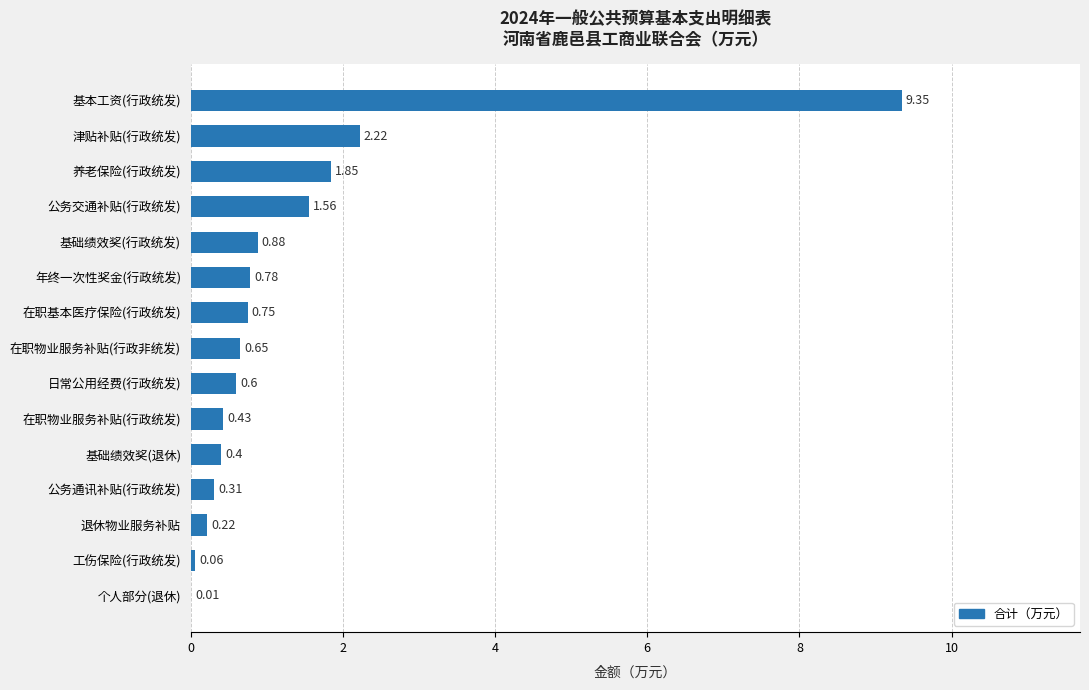

Which has a higher value, 在职物业服务补贴(行政非统发) or 在职物业服务补贴(行政统发)?

在职物业服务补贴(行政非统发)